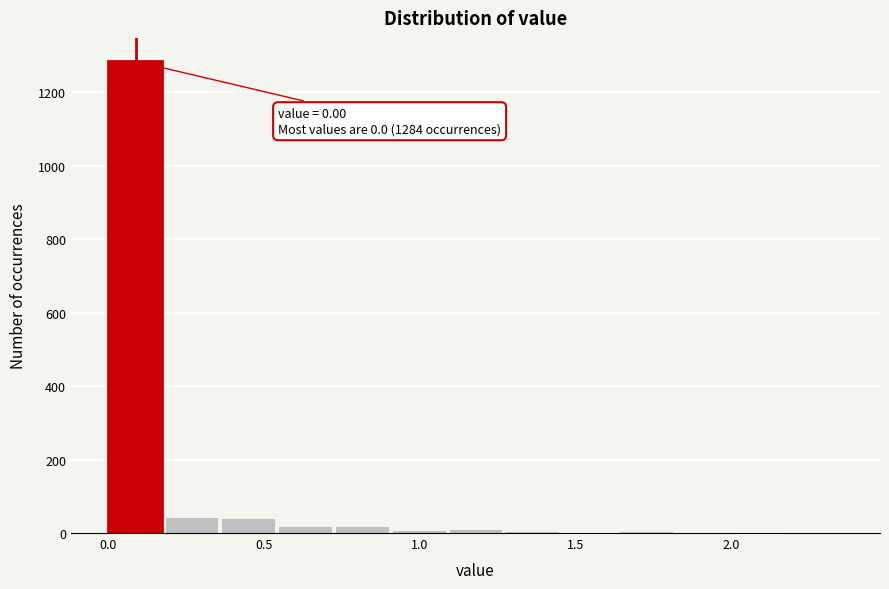

Read against the x-axis, roughly where is the centre of the tallest bar?

0.10